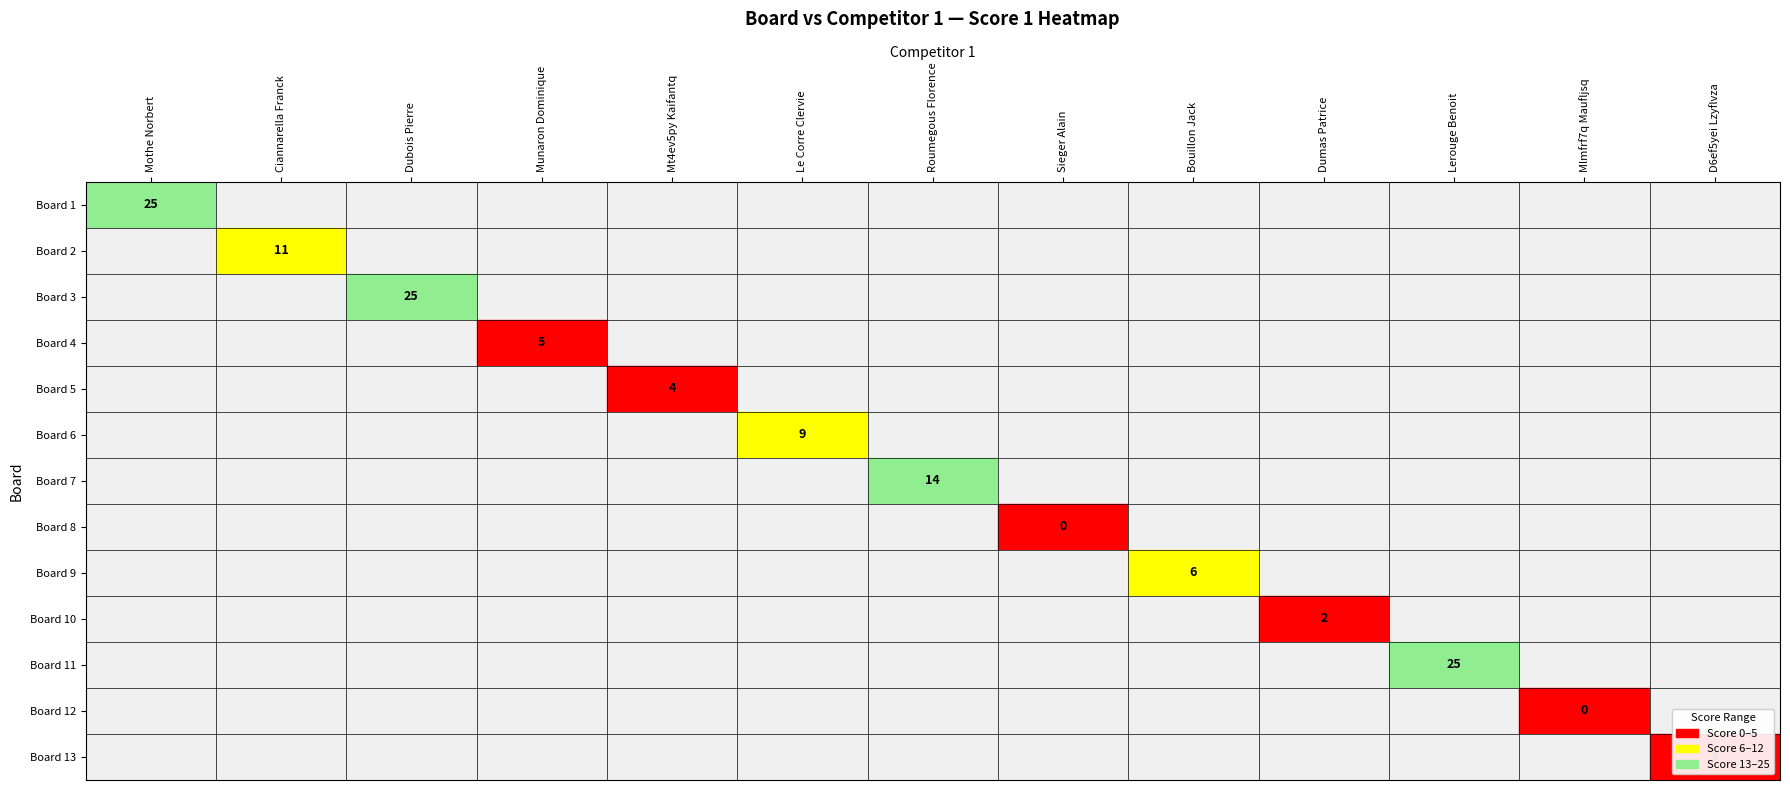

Is it true that the value at 8 is 9?

False